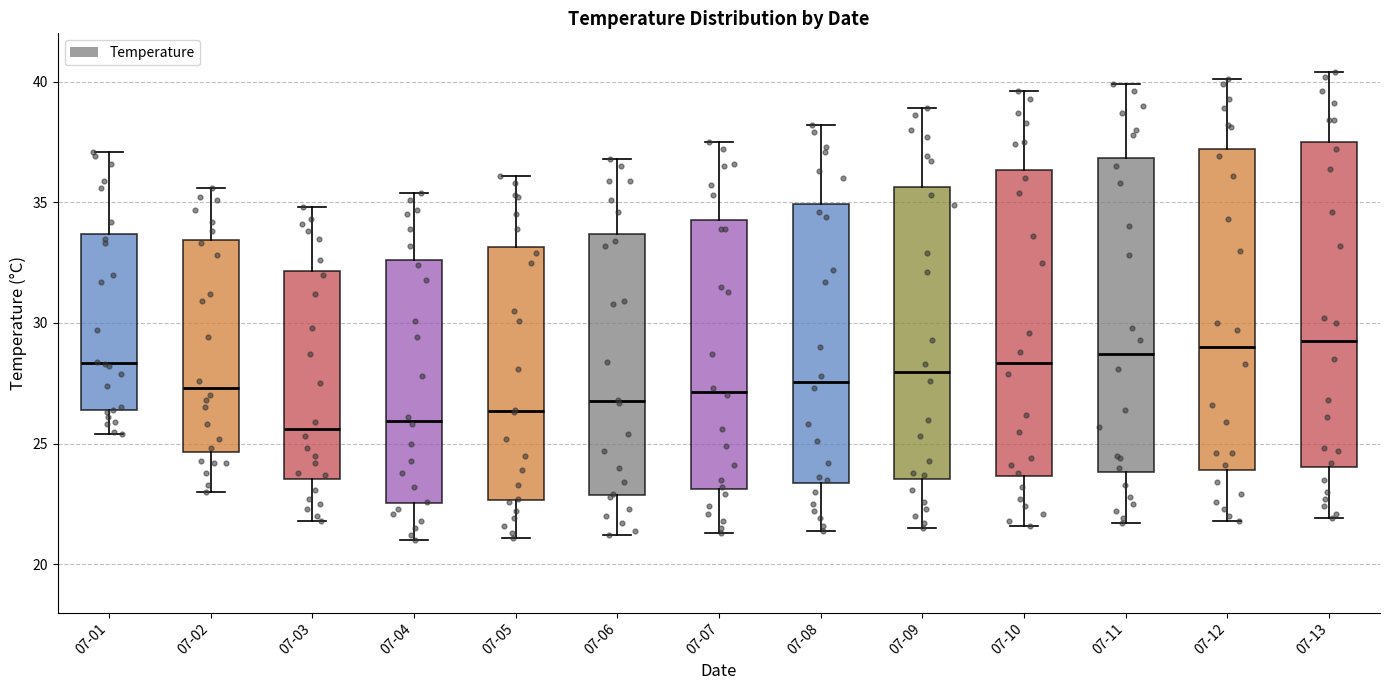

Reading left to right, transcribe this box plot: for each box, give where its median line is, the range the box spans, and where its two whiskers end, as read against the y-axis. The values are not printed on the chart, so give them approximately, as read against the axis.

07-01: median 28.5, box 26.5 to 33.5, whiskers 25.5 to 37.0
07-02: median 27.5, box 24.5 to 33.5, whiskers 23.0 to 35.5
07-03: median 25.5, box 23.5 to 32.0, whiskers 22.0 to 35.0
07-04: median 26.0, box 22.5 to 32.5, whiskers 21.0 to 35.5
07-05: median 26.5, box 22.5 to 33.0, whiskers 21.0 to 36.0
07-06: median 27.0, box 23.0 to 33.5, whiskers 21.0 to 37.0
07-07: median 27.0, box 23.0 to 34.5, whiskers 21.5 to 37.5
07-08: median 27.5, box 23.5 to 35.0, whiskers 21.5 to 38.0
07-09: median 28.0, box 23.5 to 35.5, whiskers 21.5 to 39.0
07-10: median 28.5, box 23.5 to 36.5, whiskers 21.5 to 39.5
07-11: median 28.5, box 24.0 to 37.0, whiskers 21.5 to 40.0
07-12: median 29.0, box 24.0 to 37.0, whiskers 22.0 to 40.0
07-13: median 29.5, box 24.0 to 37.5, whiskers 22.0 to 40.5